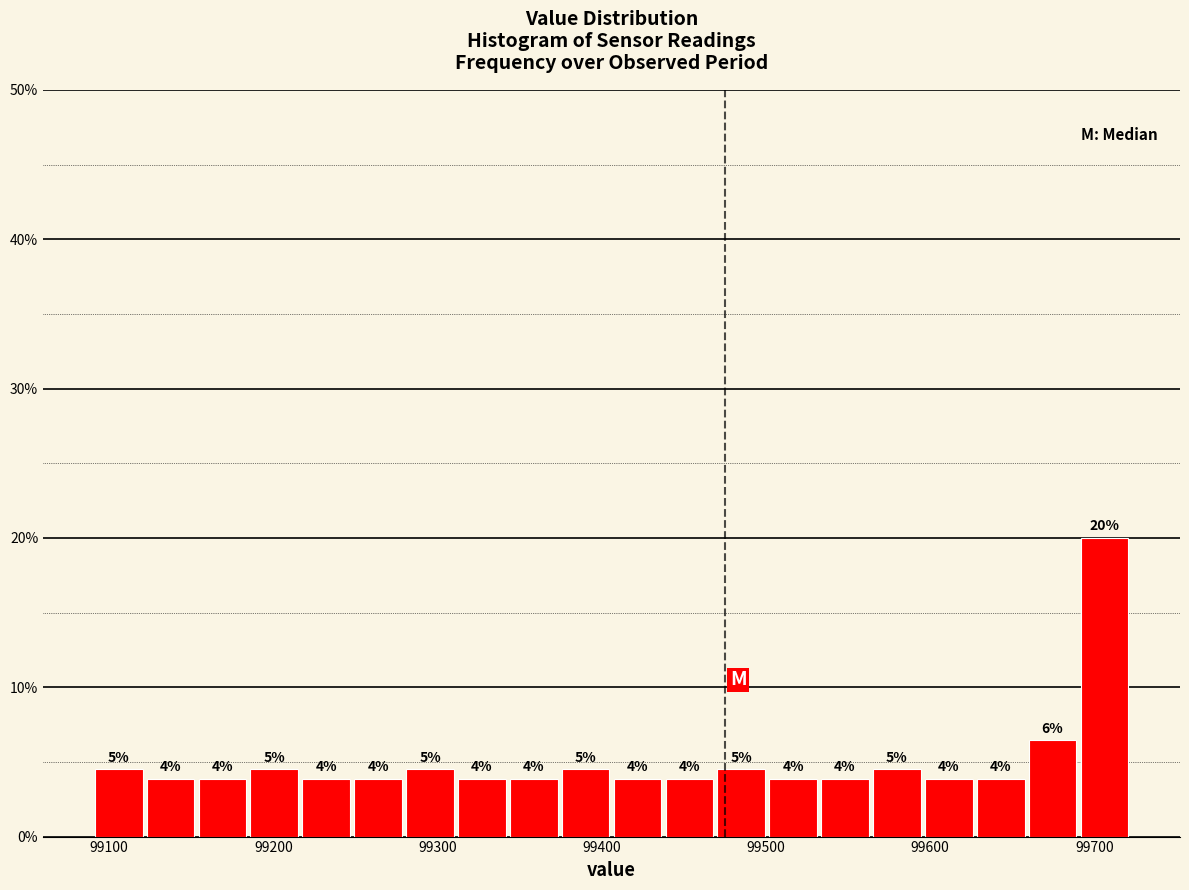

Read against the x-axis, roughly where is the centre of the tallest bar?

99710